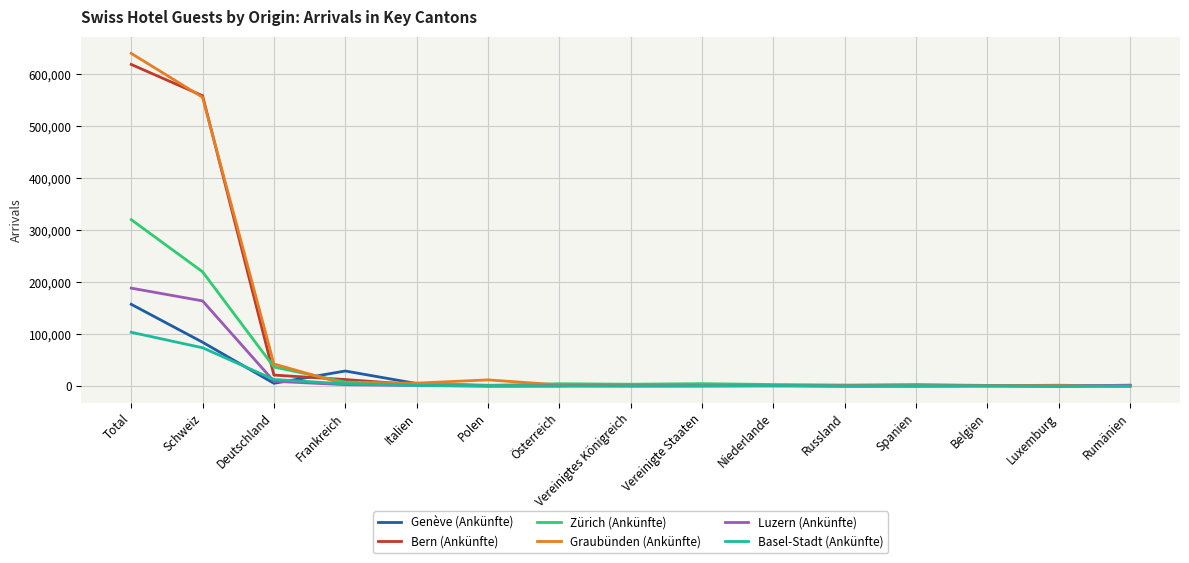

What is the sum of all Luzern (Ankünfte) values?

373817